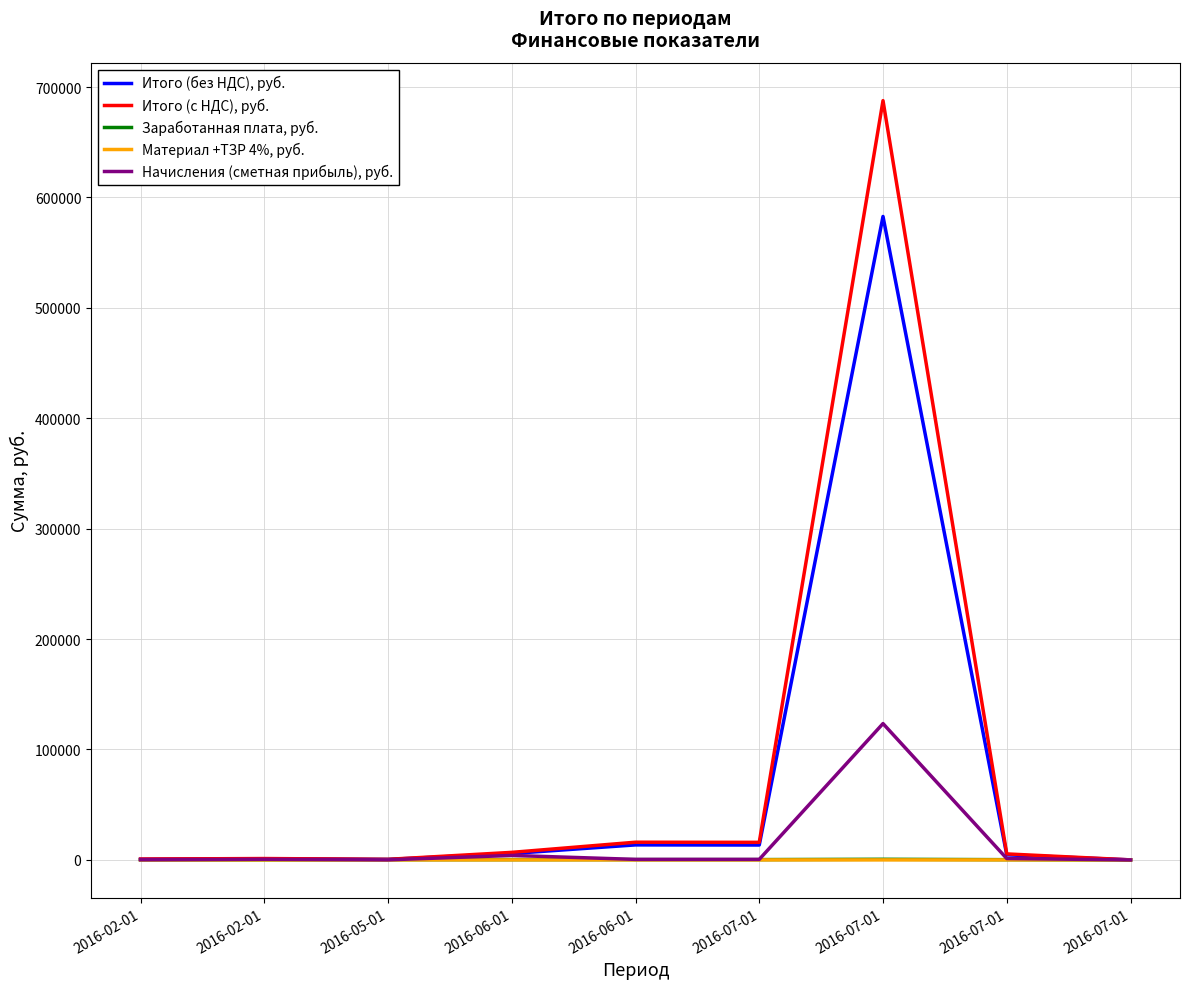

True or false: Итого (с НДС), руб. has more than 1 points higher than both neighbors.

True